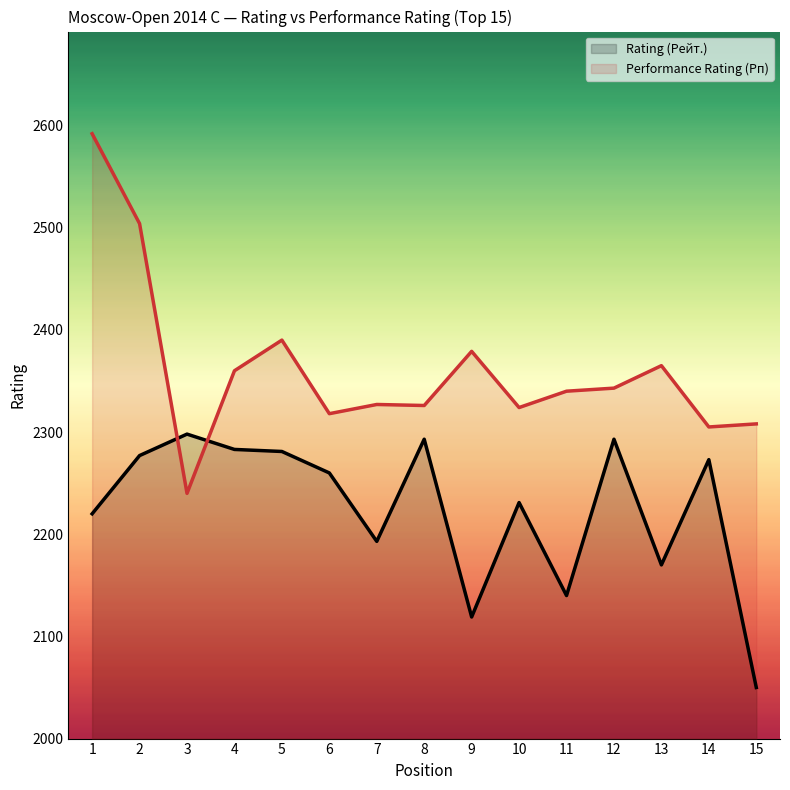

True or false: Performance Rating (Рп) and Rating (Рейт.) intersect in this chart.

True